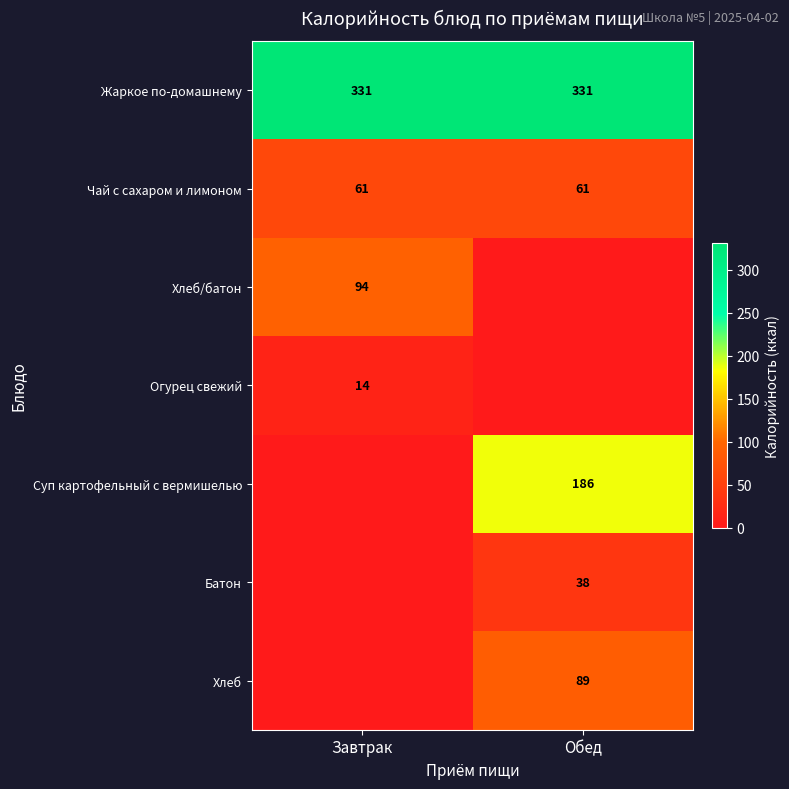

What is the maximum value shown in the chart?

331